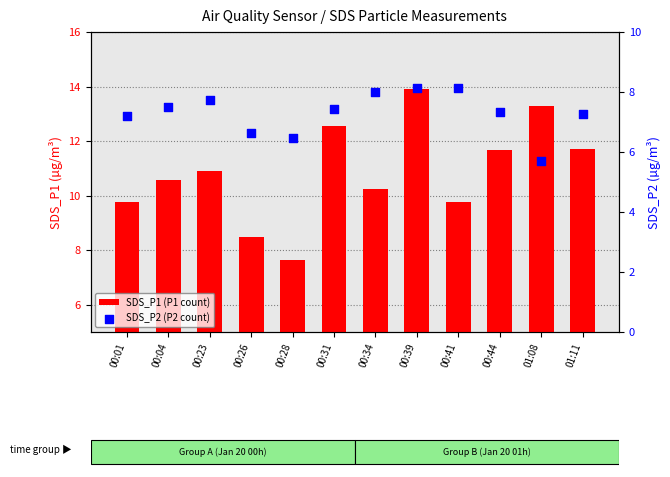

Which series contains the lowest Y value?

SDS_P2 (P2 count)